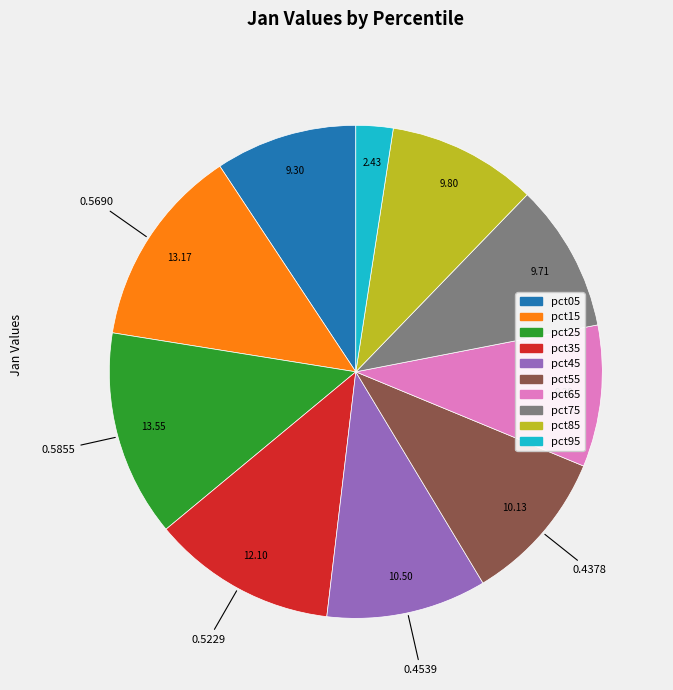

Do pct65 and pct85 together represent more than half of the pie?

No